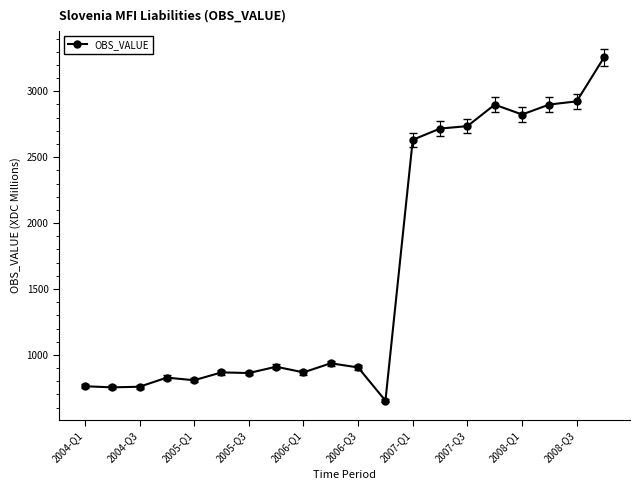

What is the sum of all values?

32799.0